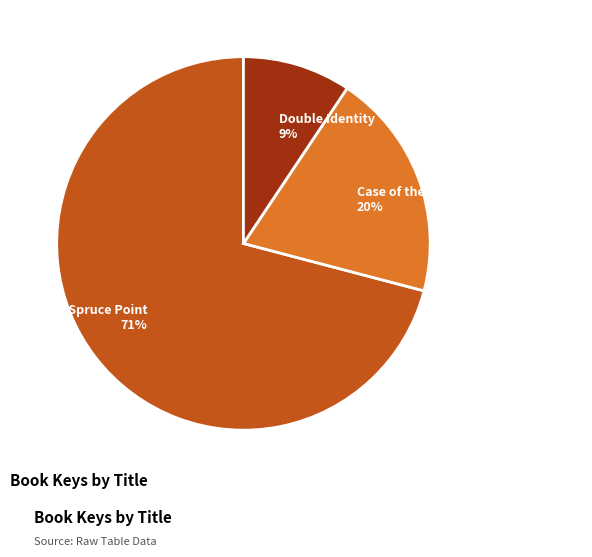

Count the number of slices in the pie.

3